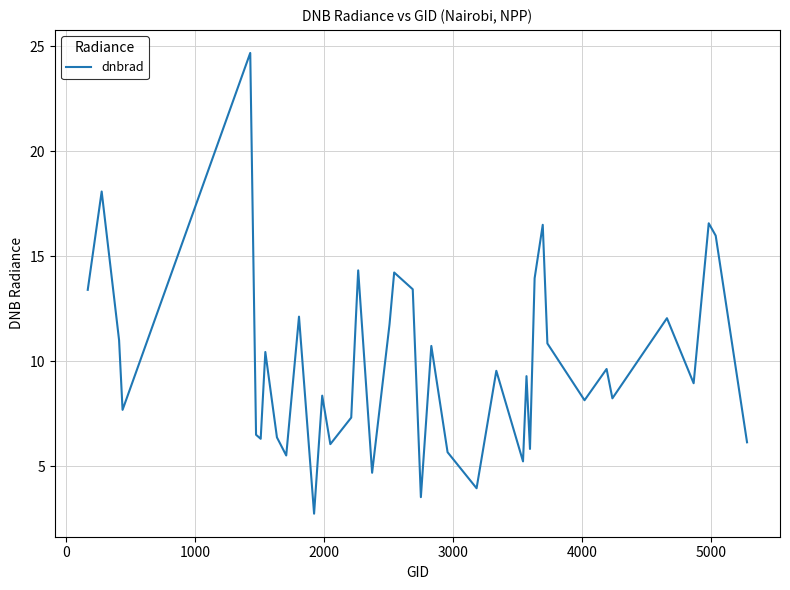

What is the greatest value displayed?

24.7